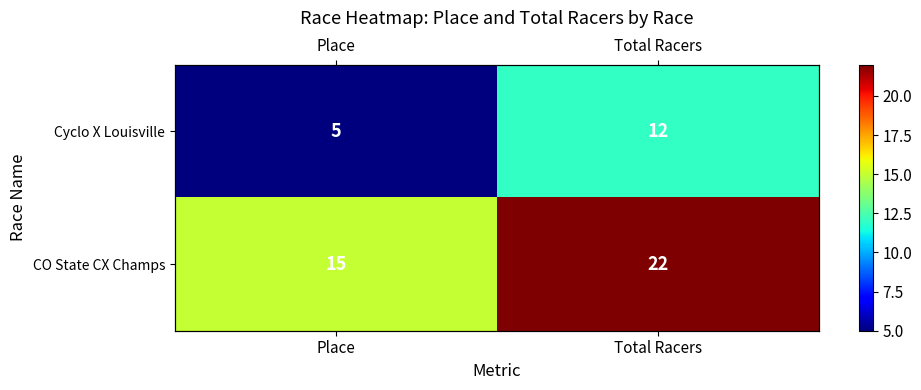

What is the spread (max minus min) of values at Total Racers?

10